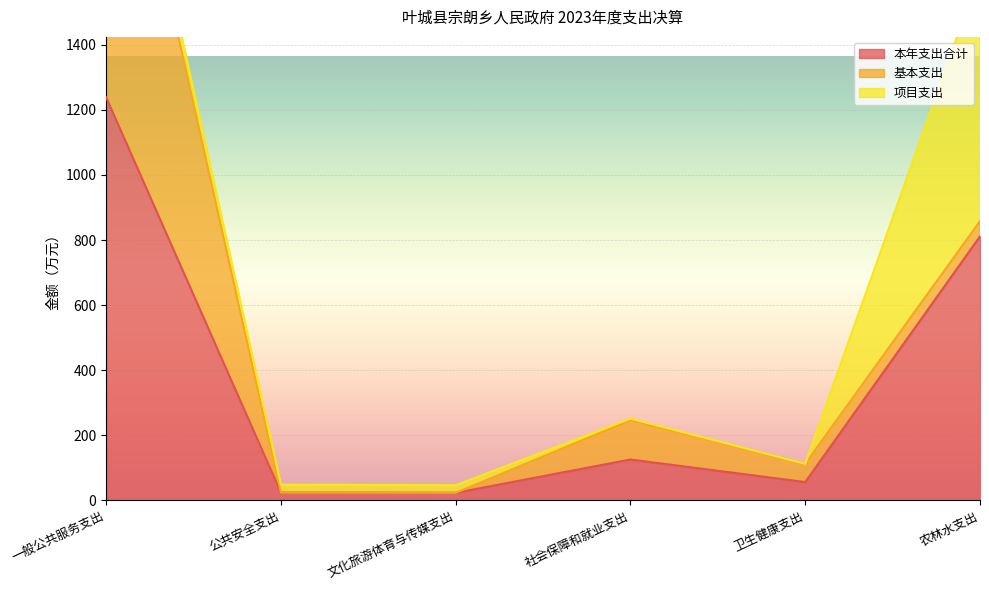

Where does the 基本支出 series first go above 56?

一般公共服务支出